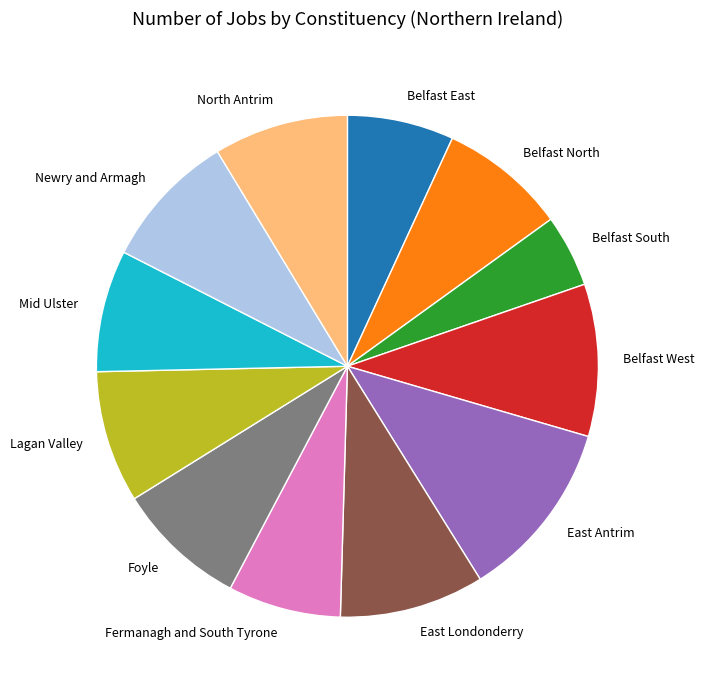

True or false: North Antrim accounts for 15% of the total.

False